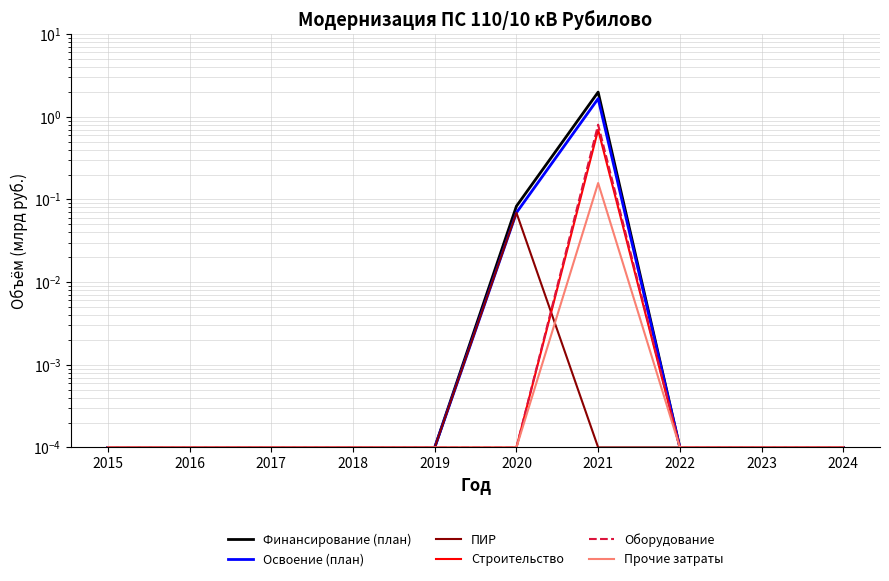

Is the value of Финансирование (план) at 2018 greater than the value of ПИР at 2021?

No